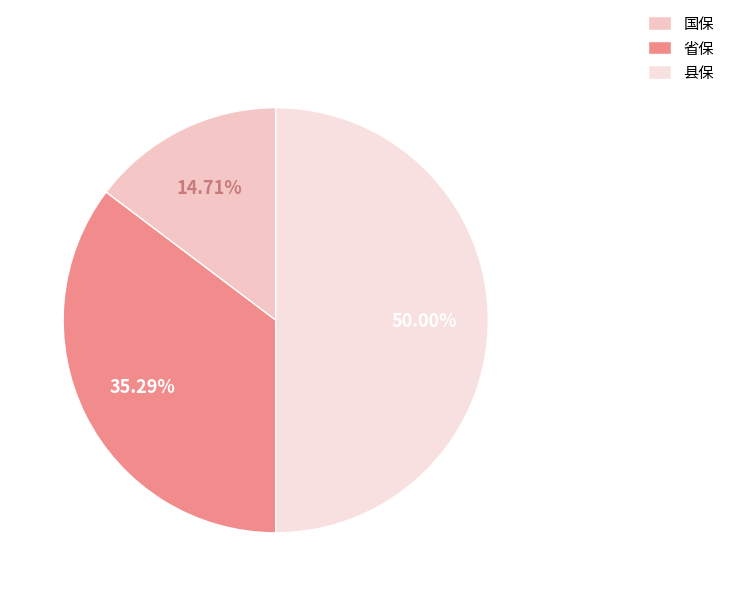

To the nearest percent, what is the combined percentage of 国保 and 县保?

65%